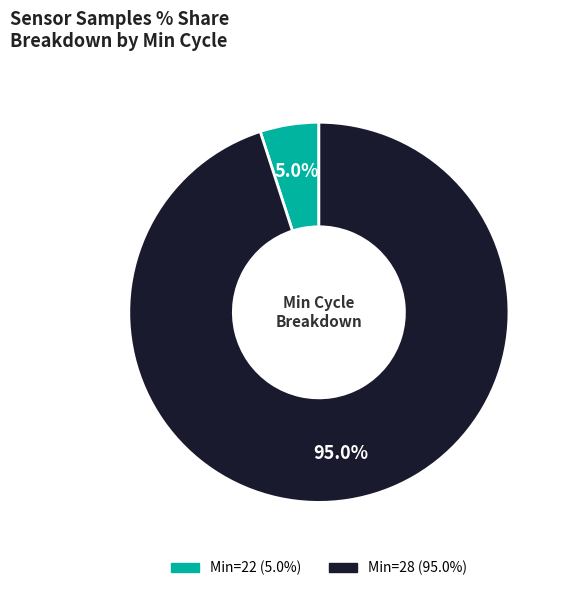

Count the number of slices in the pie.

2